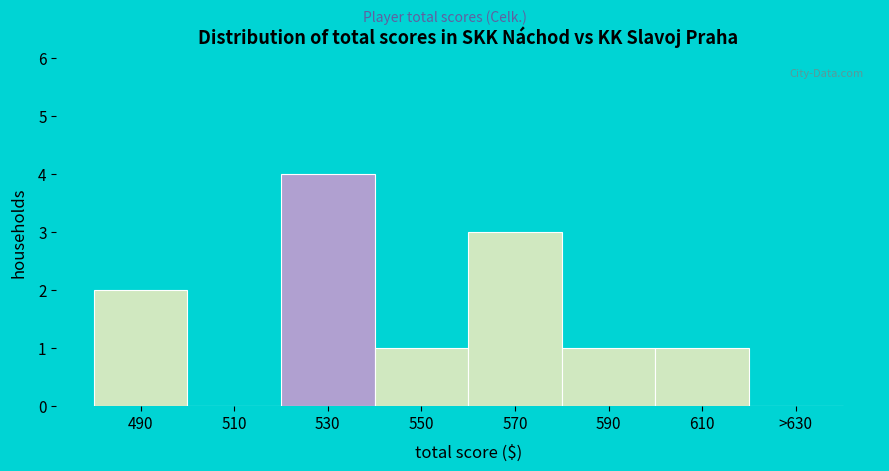

Reading right to left, extract all data points from this chart.

>630=0	610=1	590=1	570=3	550=1	530=4	510=0	490=2